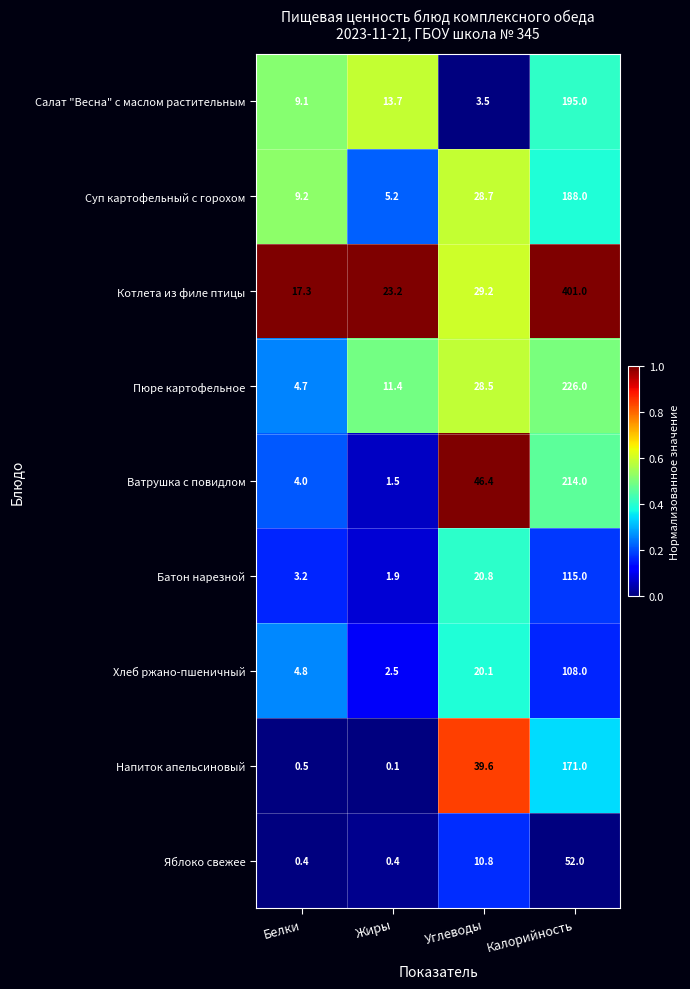

At which category is the sum across all series the highest?

Калорийность